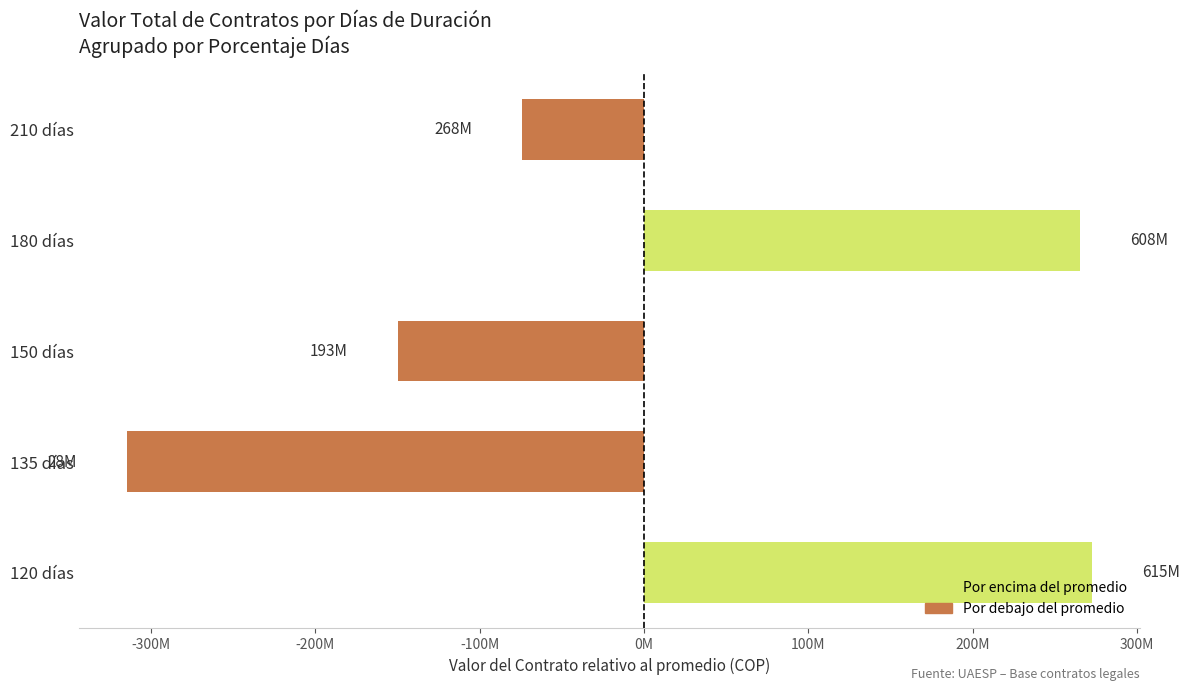

Which category has the highest value across all series?

120 días